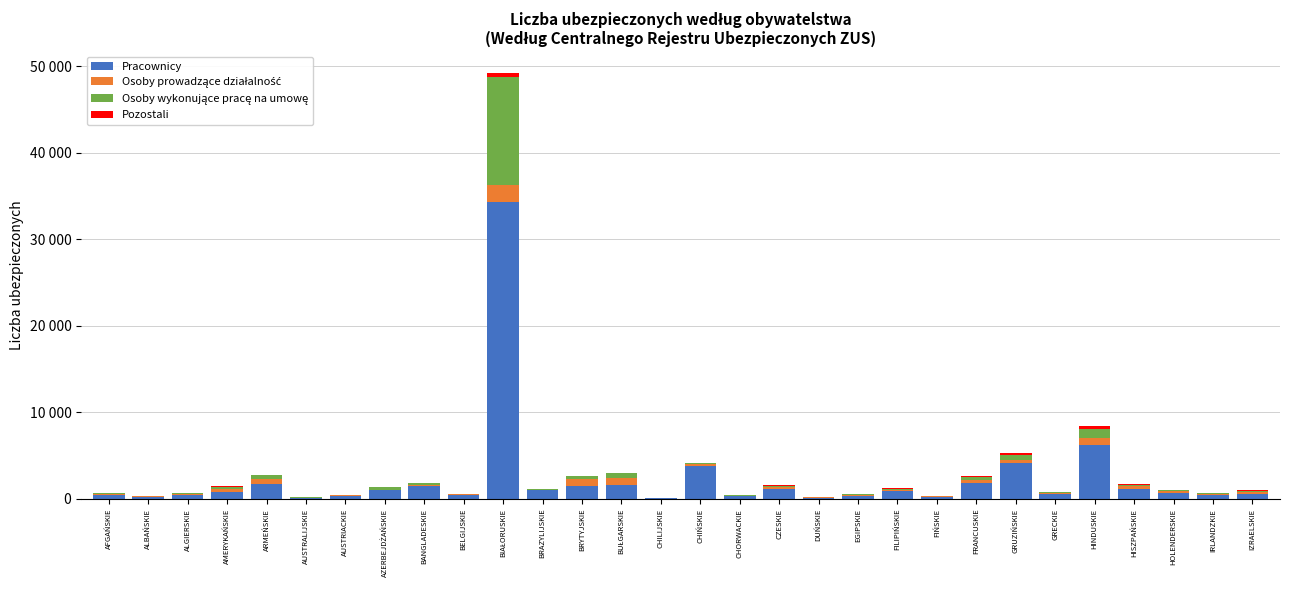

What is the label of the 30th bar from the right?

AFGAŃSKIE